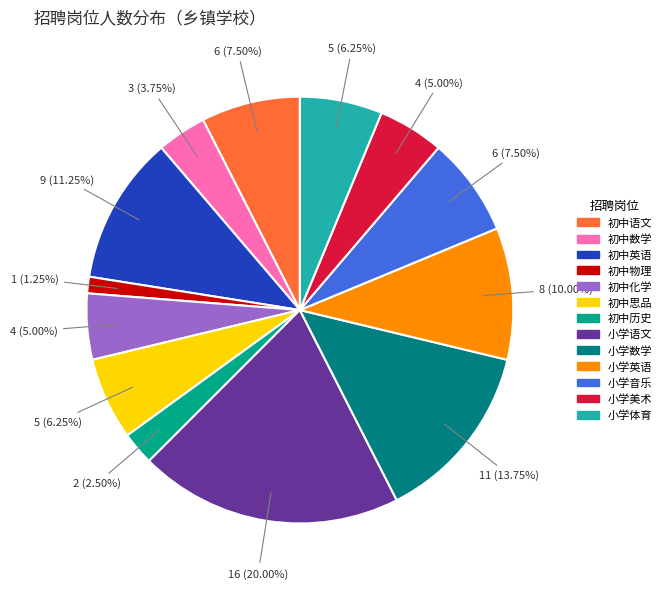

To the nearest percent, what is the average slice percentage?

8%